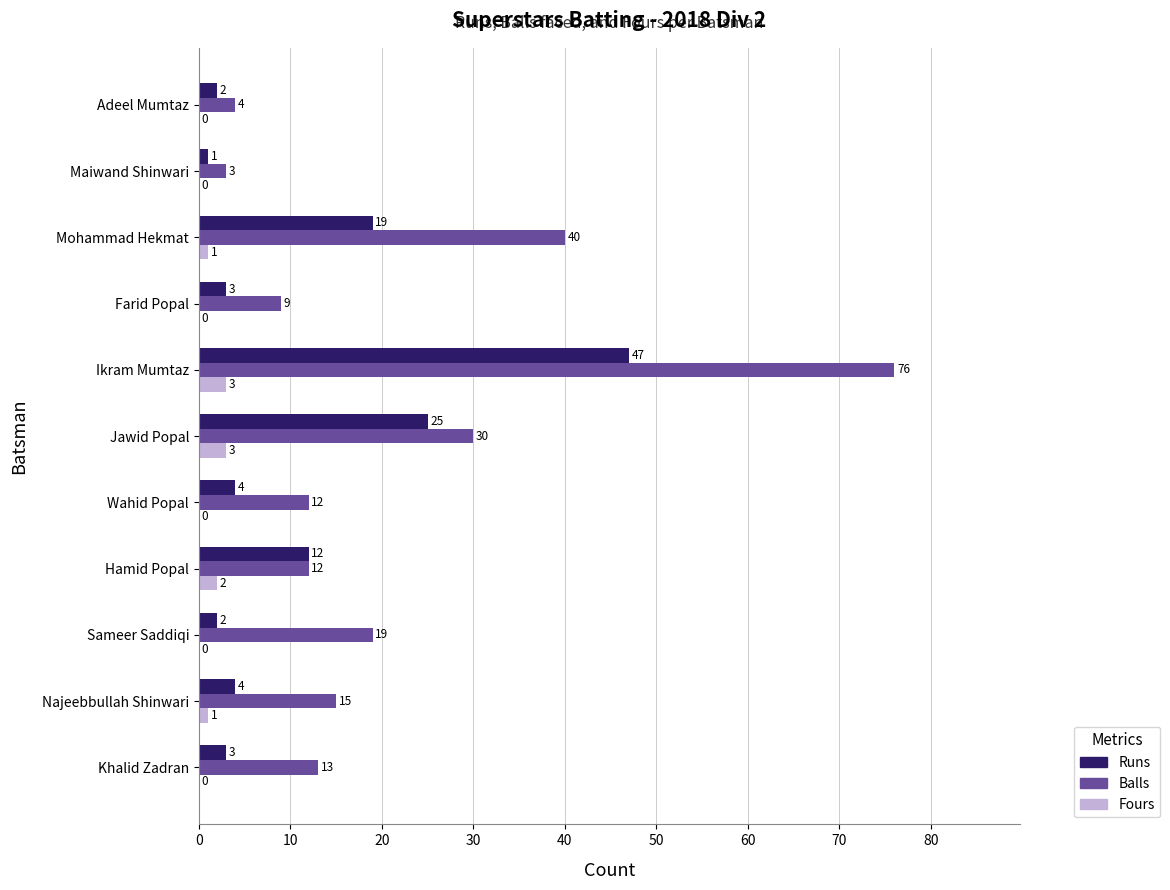

Is it true that Balls equals 4 at Adeel Mumtaz?

True